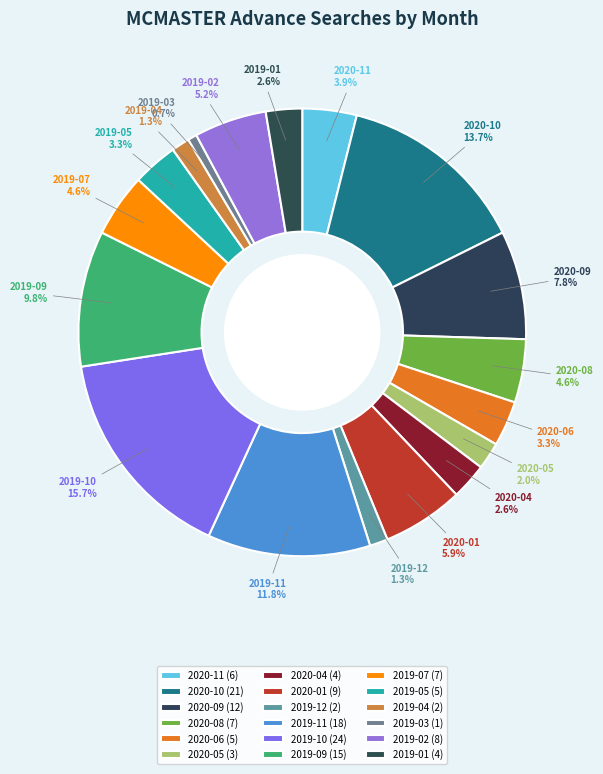

Which category has the smallest portion of the pie?

2019-03